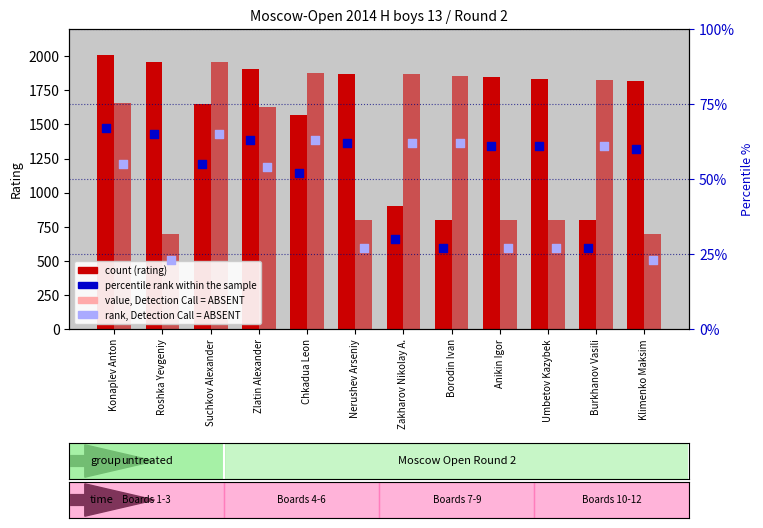

What is the total value across all series at Nerushev Arseniy?

2761